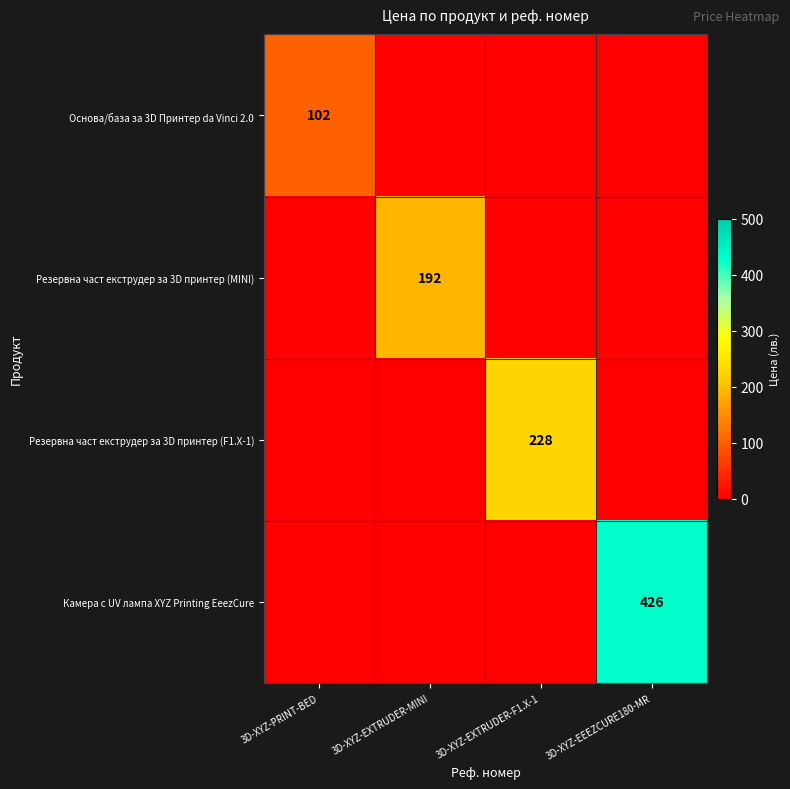

The value of Резервна част екструдер за 3D принтер (F1.X-1) at 3D-XYZ-EXTRUDER-F1.X-1 is 363. True or false?

False